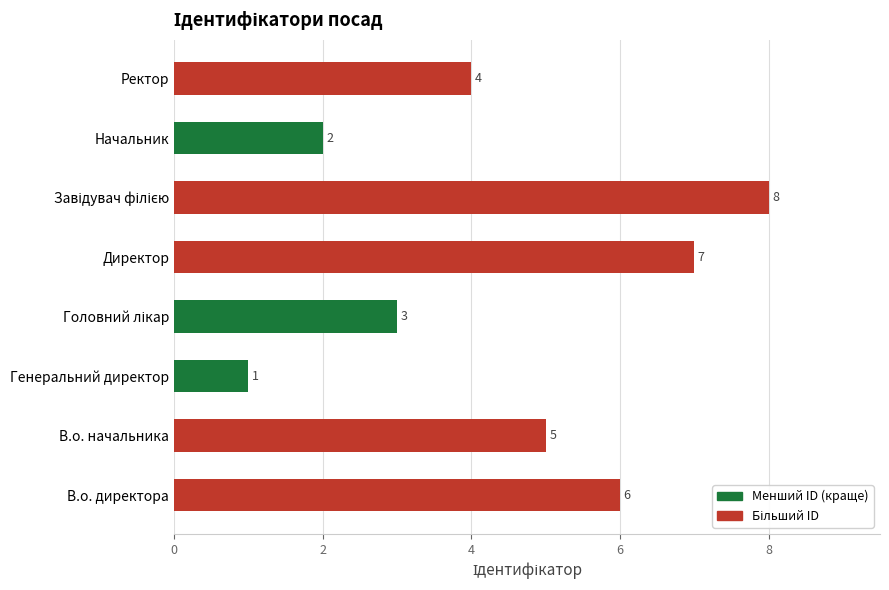

True or false: the data shows 5 at В.о. начальника.

True